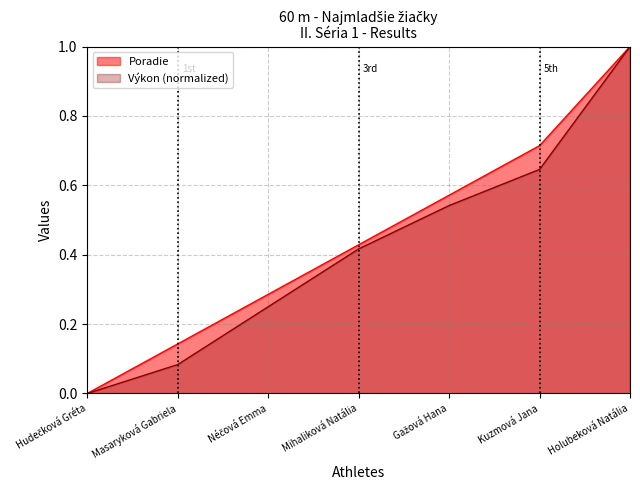

At which category is the sum across all series the highest?

Holubeková Natália